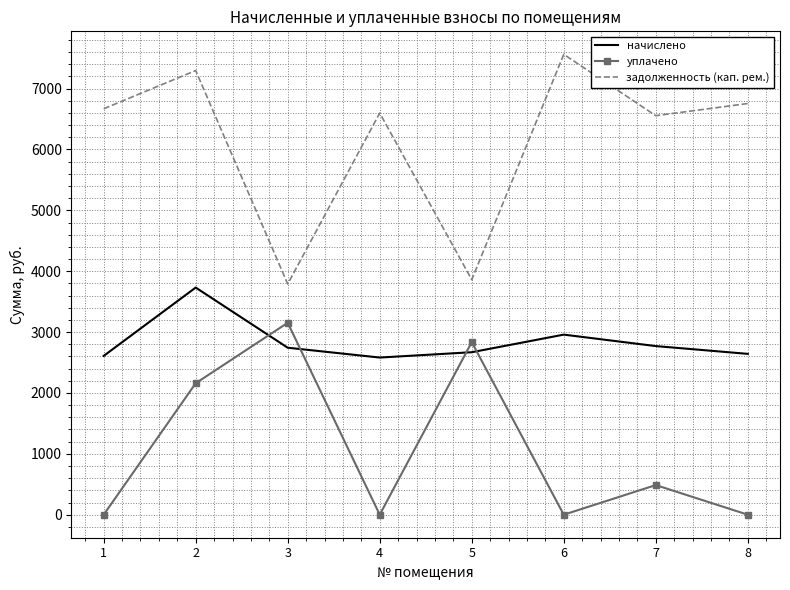

At how many categories does at least one series exceed 1869?

8